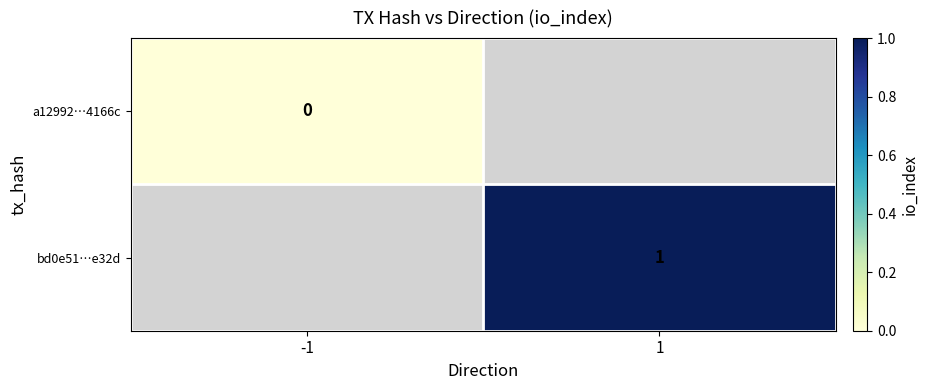

True or false: bd0e51…e32d has a value of 1 at 1.

True